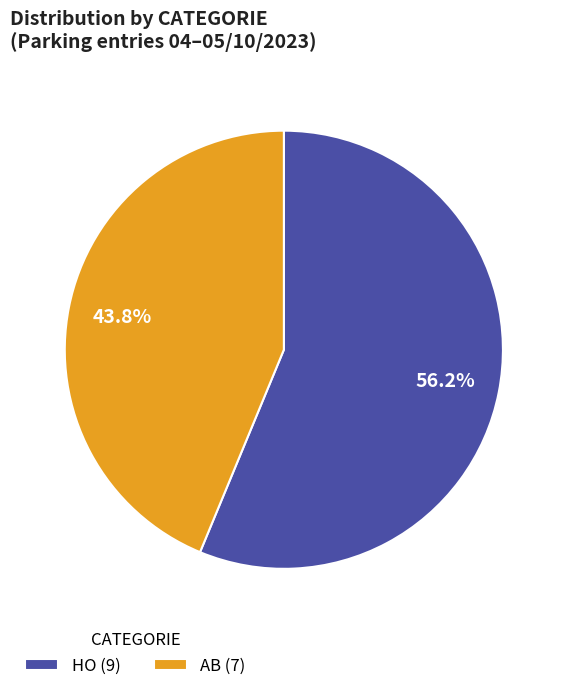

Does any single category account for the majority?

Yes